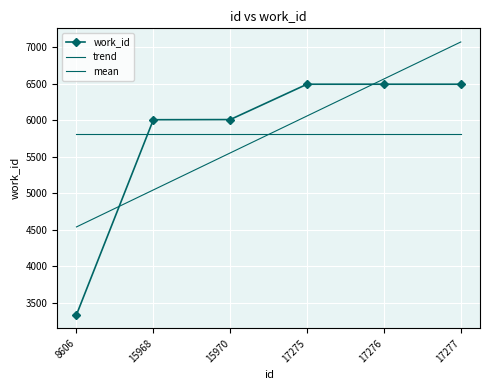

Reading left to right, transcribe all the data shown in this chart.

work_id: 3335.0	6009.0	6011.0	6496.0	6496.0	6496.0
trend: 4539.2	5046.4	5553.6	6060.8	6567.9	7075.1
mean: 5807.2	5807.2	5807.2	5807.2	5807.2	5807.2